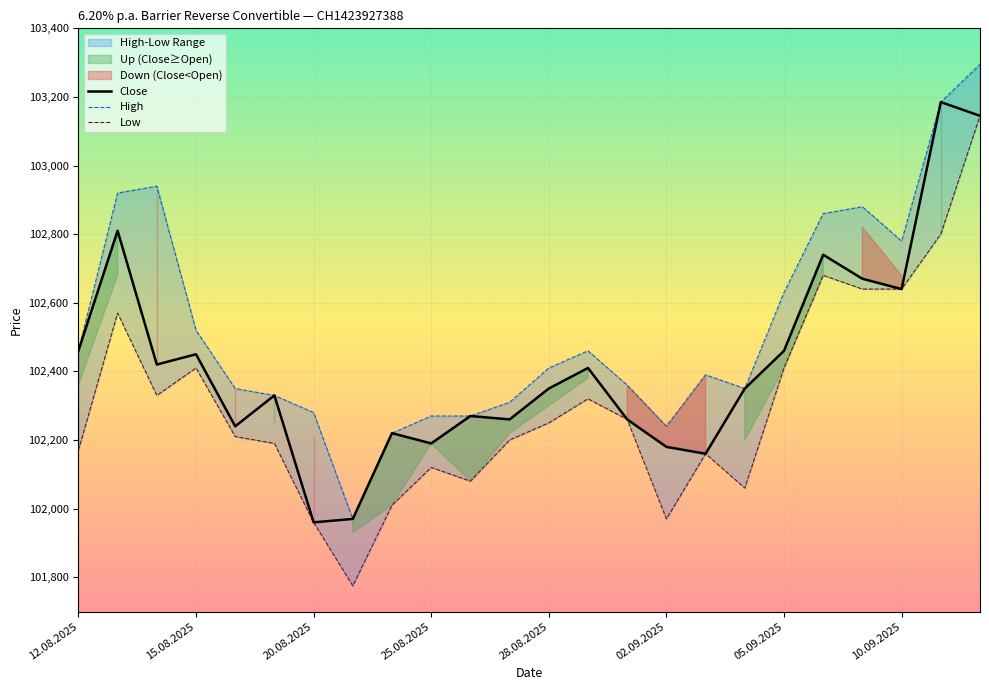

How many lines are shown in the chart?

3